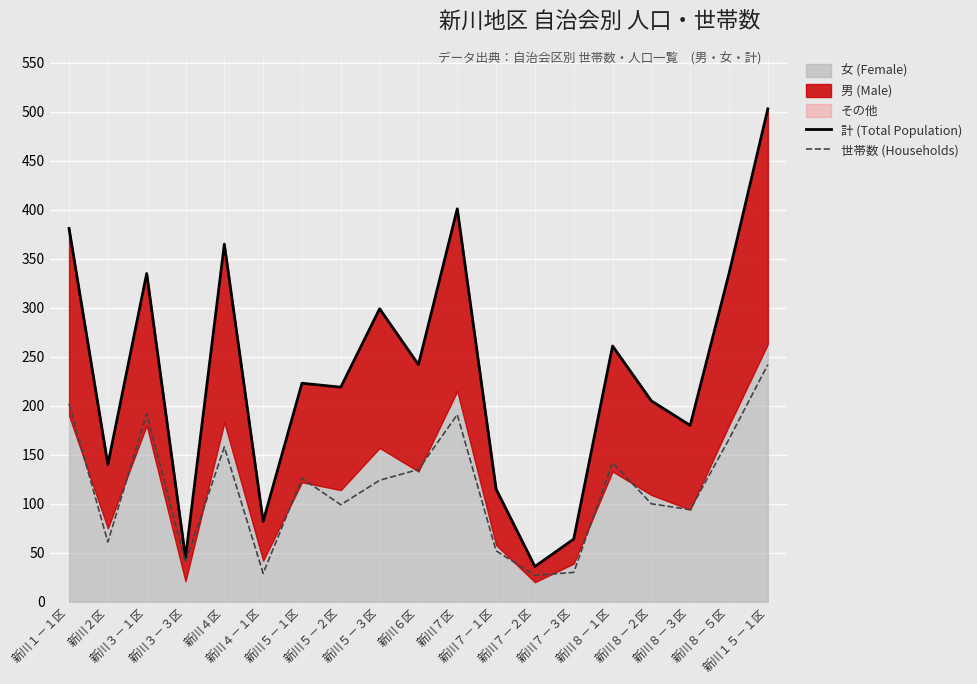

Which category has the lowest value in the 計 (Total Population) series?

新川７－２区